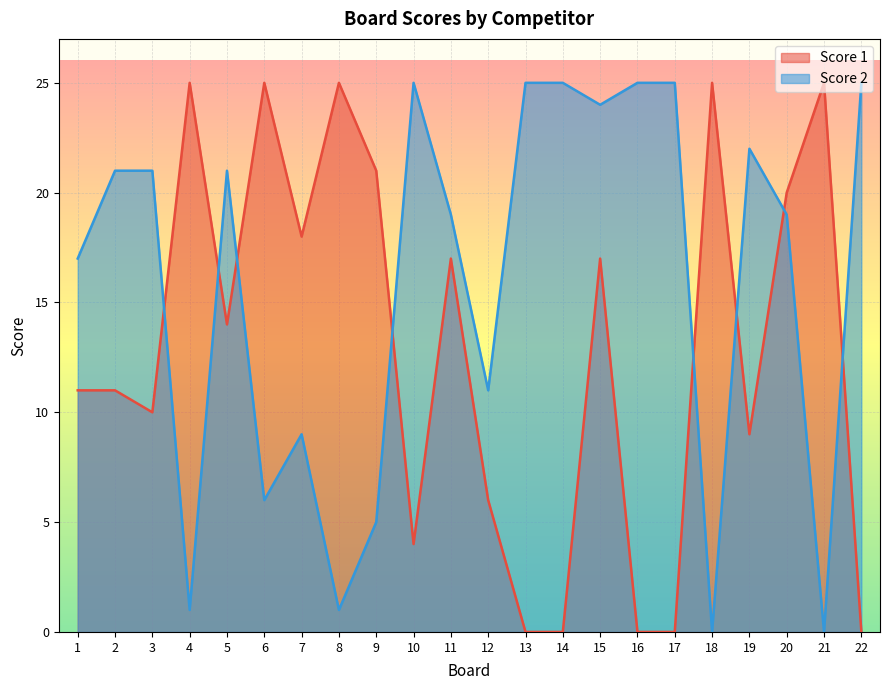

What are all the series names shown in the legend?

Score 1, Score 2